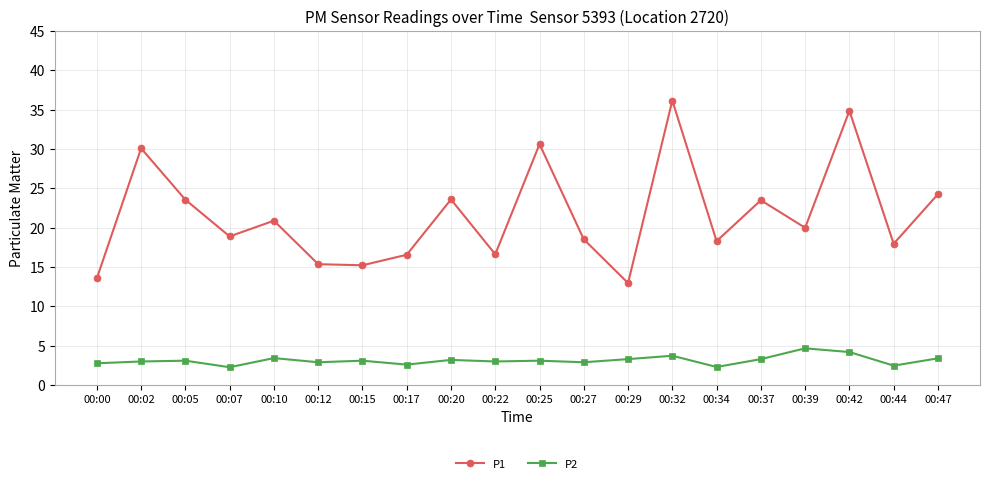

Where is the first local maximum for P1?

00:02